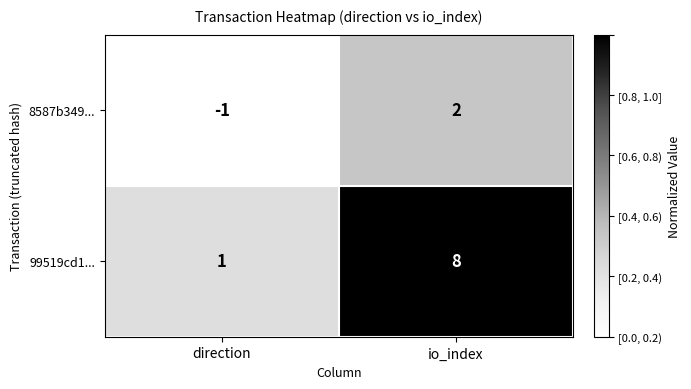

Is it true that 8587b349... equals 2 at io_index?

True